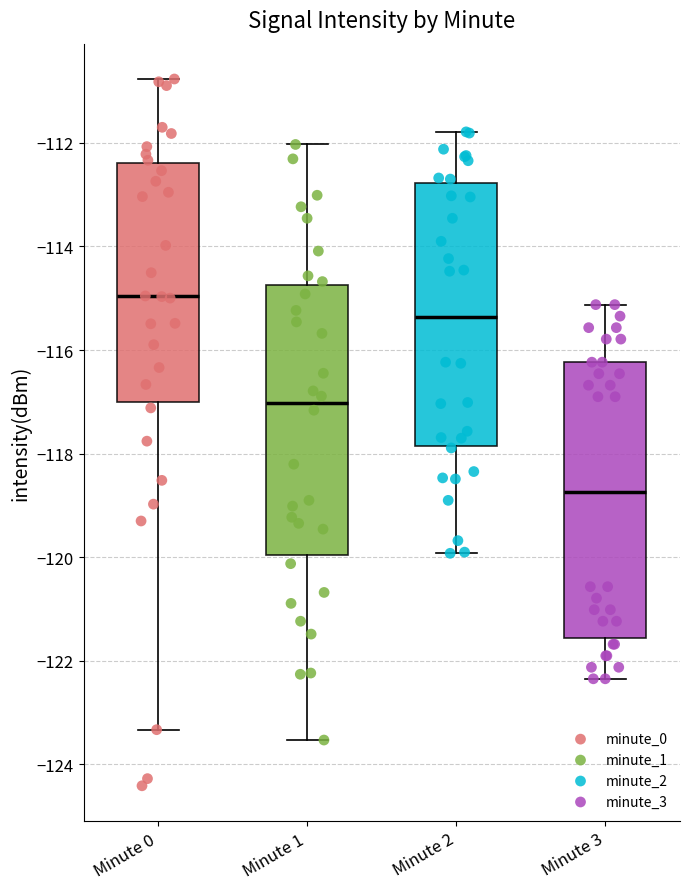

Reading left to right, transcribe this box plot: for each box, give where its median line is, the range the box spans, and where its two whiskers end, as read against the y-axis. The values are not printed on the chart, so give them approximately, as read against the axis.

Minute 0: median -115.0, box -117.0 to -112.4, whiskers -123.4 to -110.8
Minute 1: median -117.0, box -120.0 to -114.8, whiskers -123.6 to -112.0
Minute 2: median -115.4, box -117.8 to -112.8, whiskers -120.0 to -111.8
Minute 3: median -118.8, box -121.6 to -116.2, whiskers -122.4 to -115.2